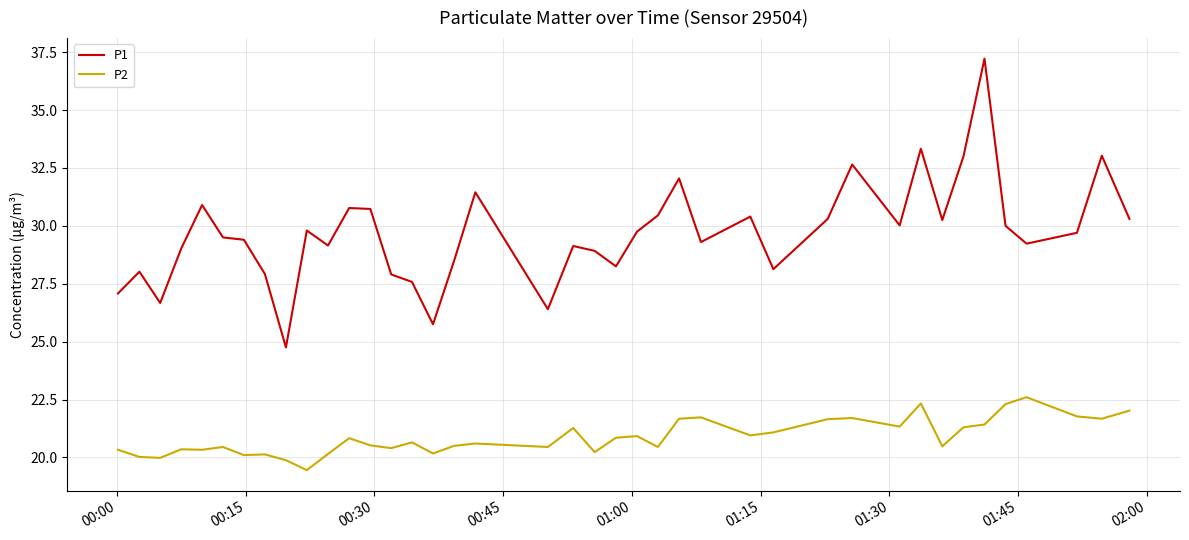

True or false: P1 and P2 intersect in this chart.

False